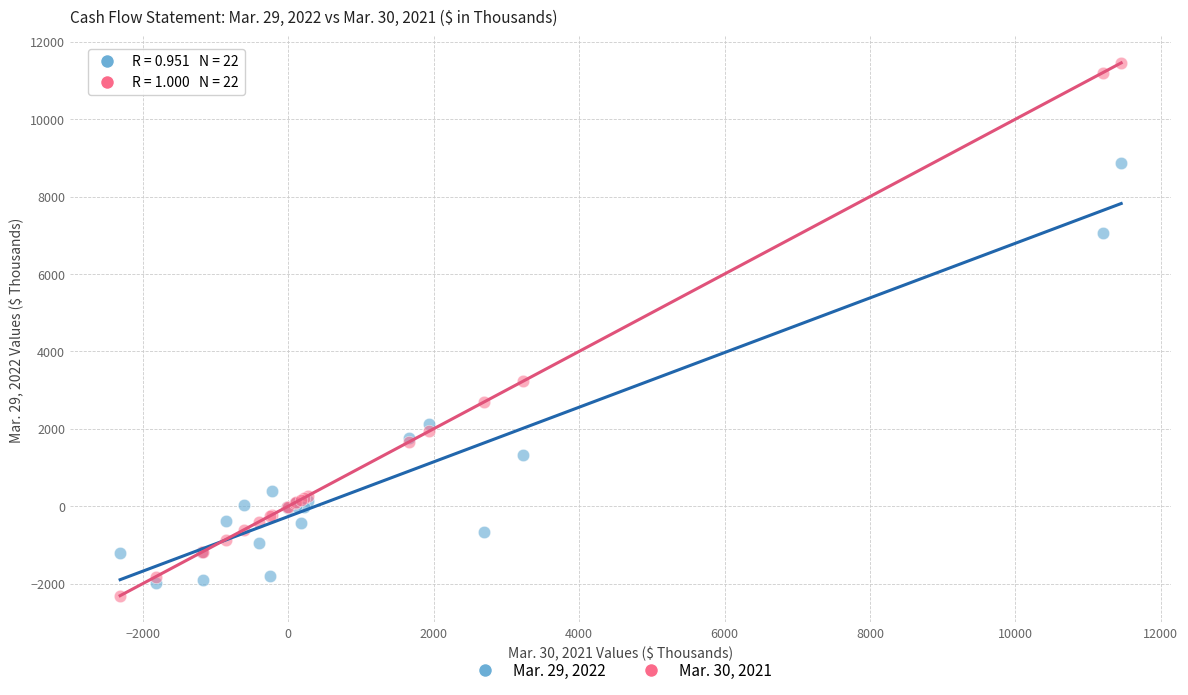

Which series has the widest spread of Y values?

Mar. 30, 2021